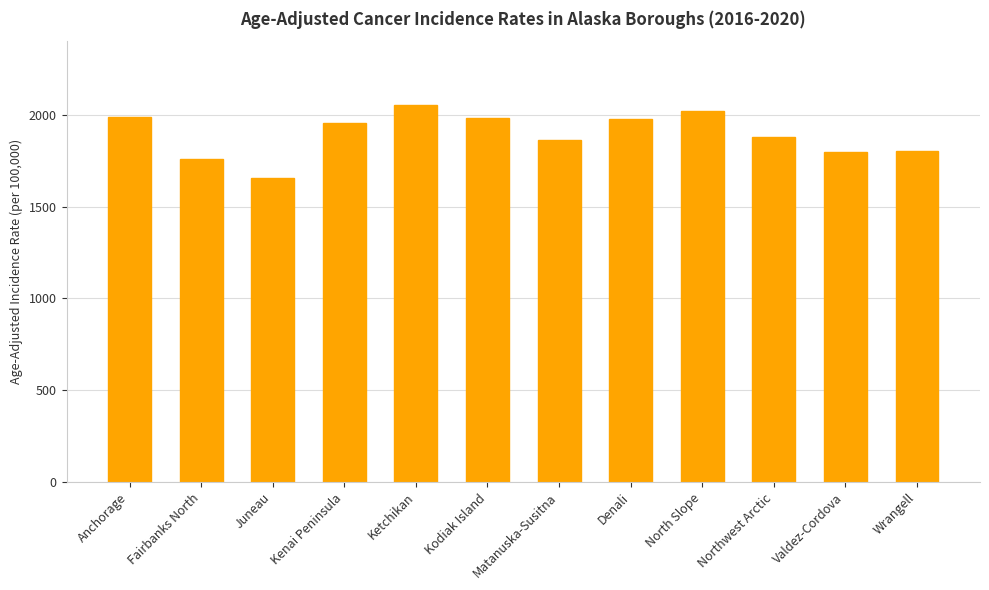

What is the sum of the values at Kenai Peninsula and North Slope?

3976.9